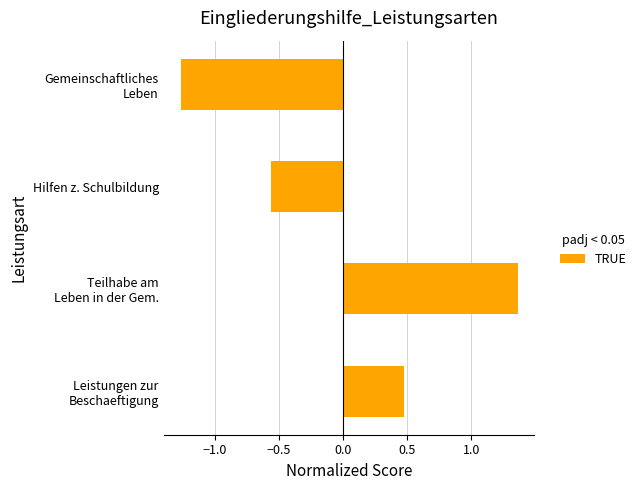

What is the difference between the second highest and second lowest values?

1.0